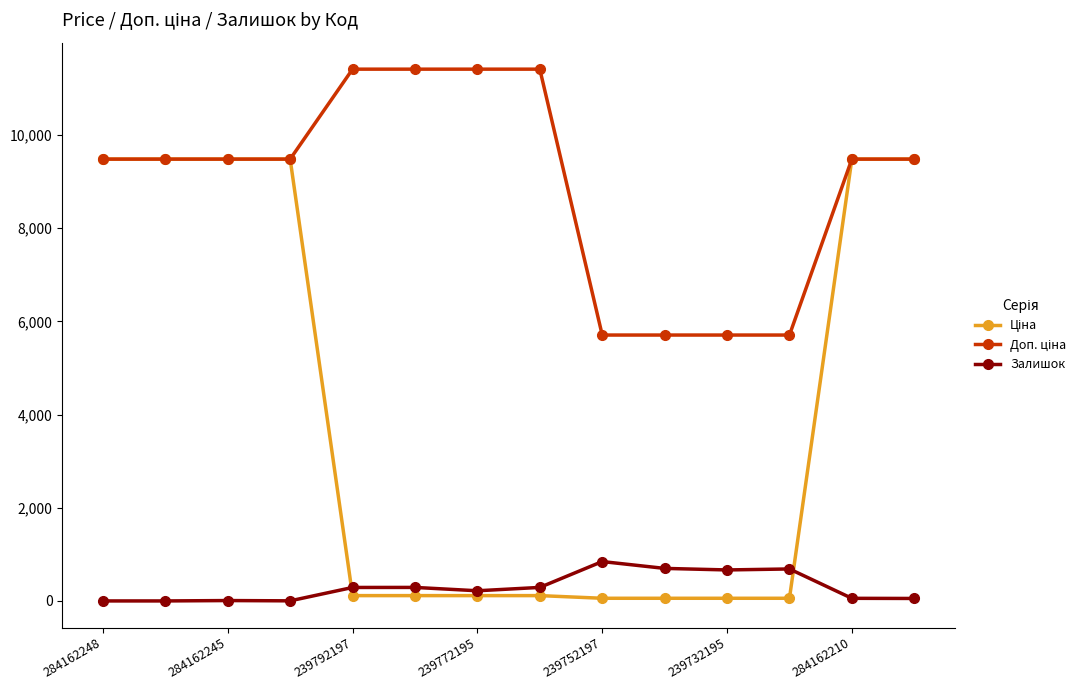

True or false: Залишок has more than 1 points higher than both neighbors.

True